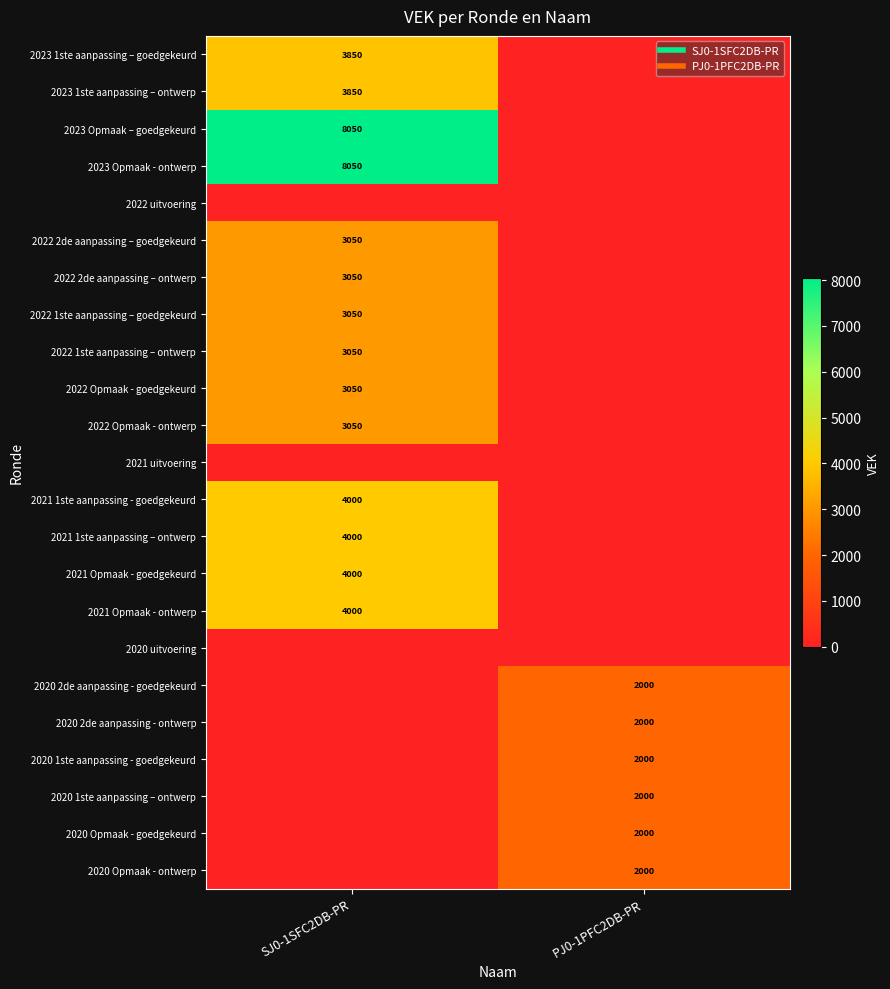

How many values in 2022 Opmaak - ontwerp are above zero?

1